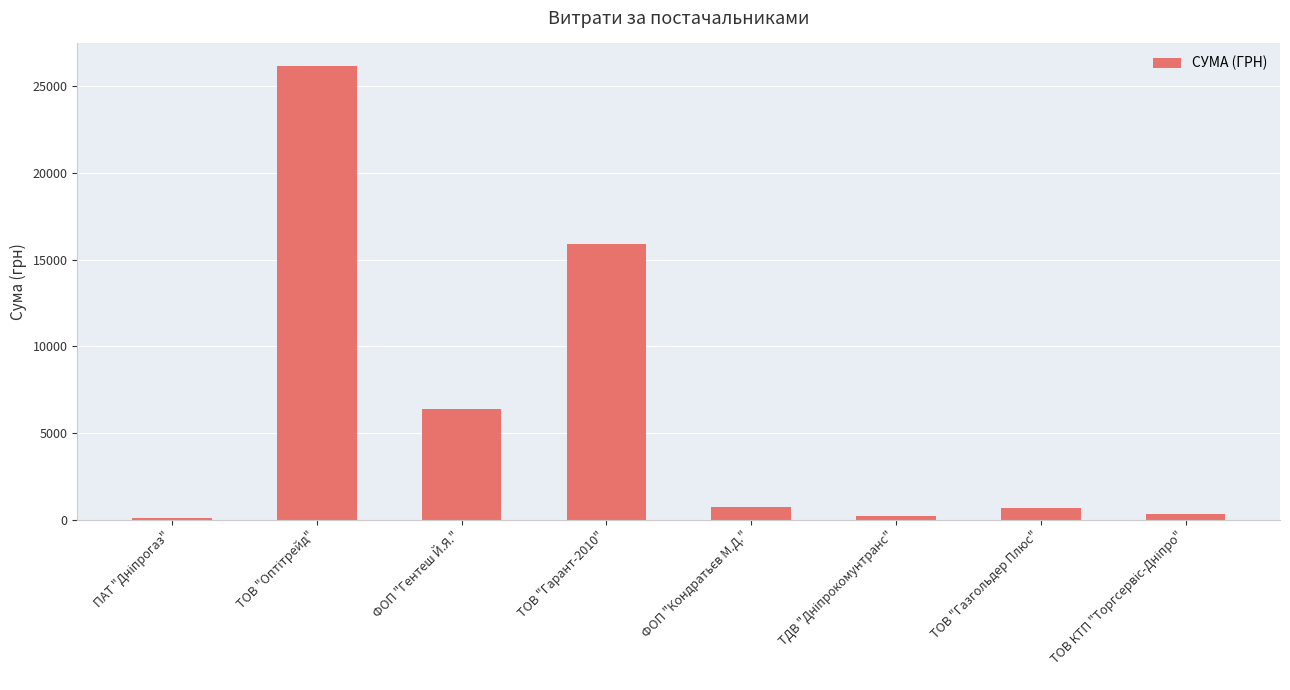

The chart shows a value of 8958.3 at ТОВ "Гарант-2010". True or false?

False